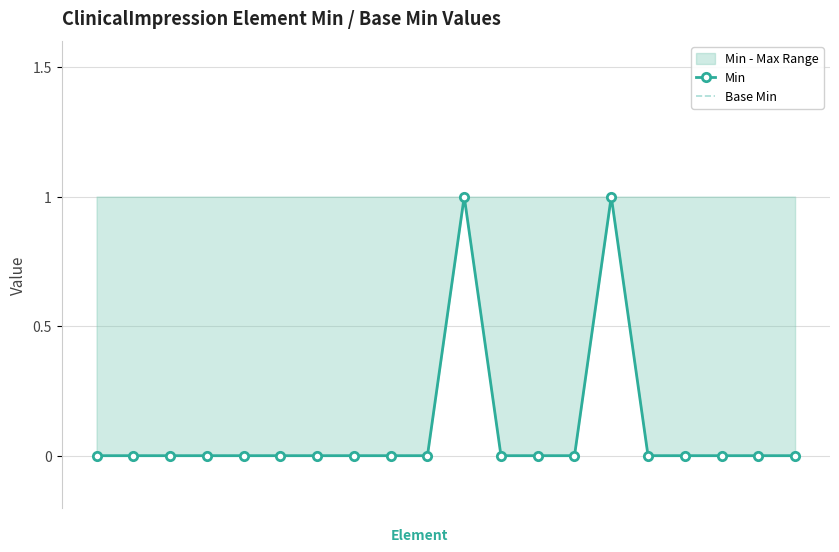

Is it true that Min equals 1 at 13?

False